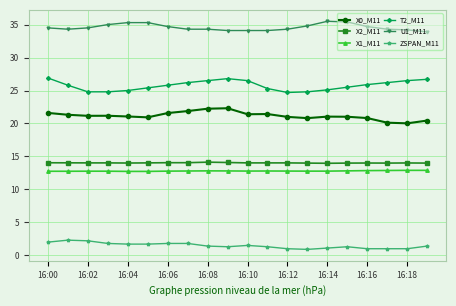

At how many categories does at least one series exceed 32?

20